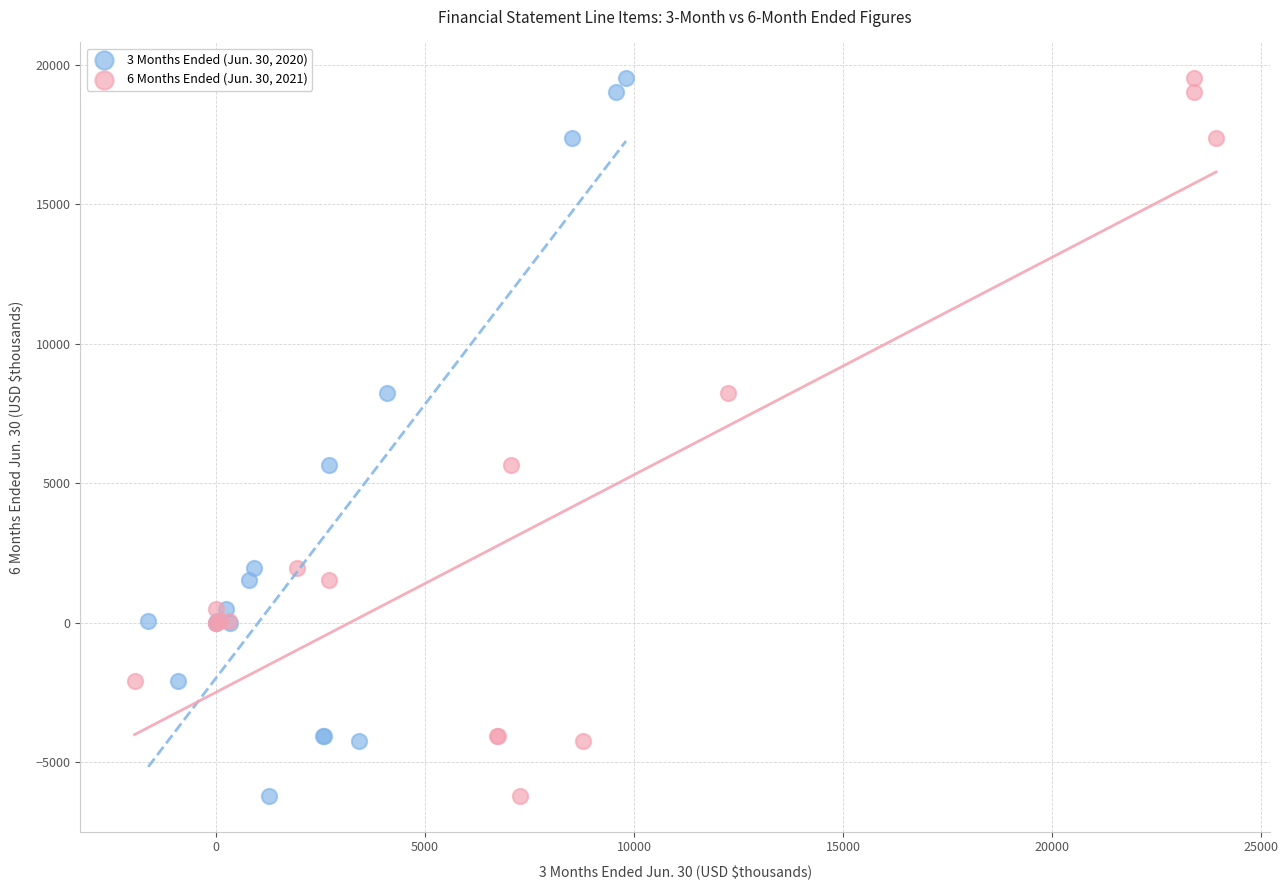

What are all the series names shown in the legend?

3 Months Ended (Jun. 30, 2020), 6 Months Ended (Jun. 30, 2021)